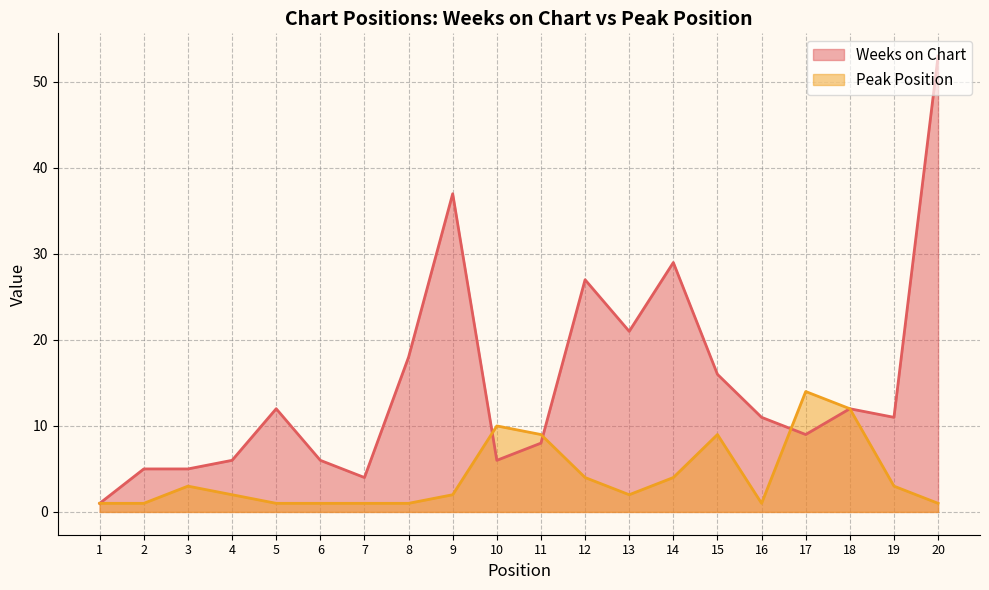

Which label corresponds to the largest value in the chart?

20